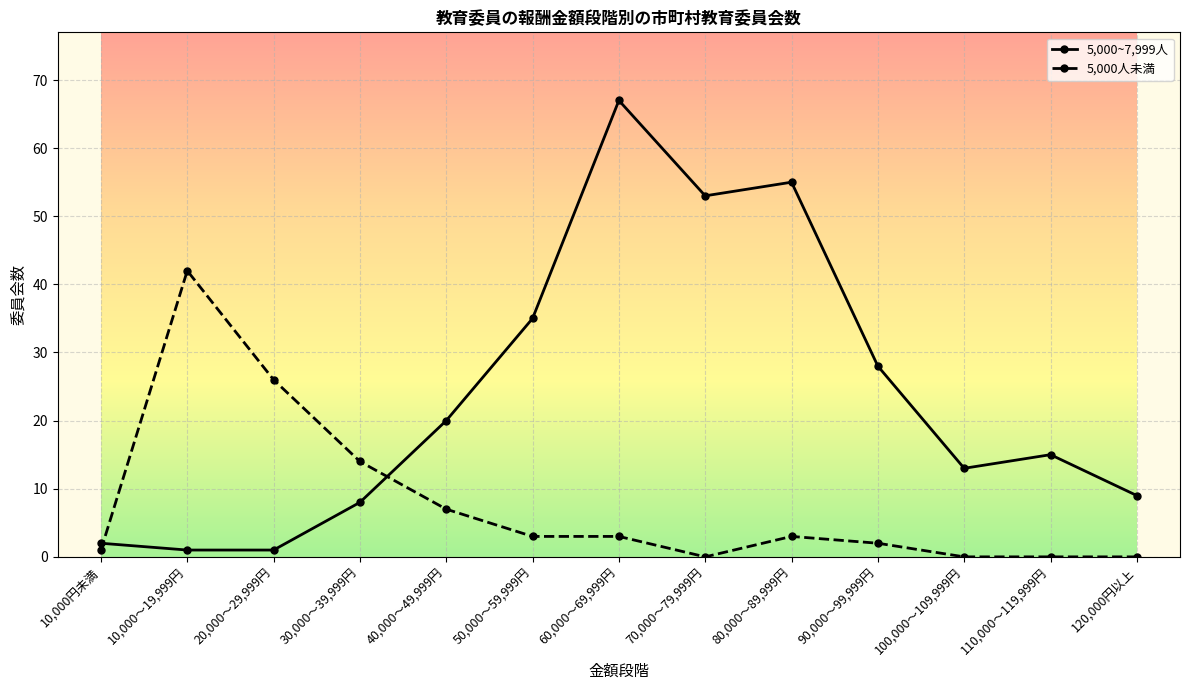

What is the label of the 11th point from the left?

100,000～109,999円